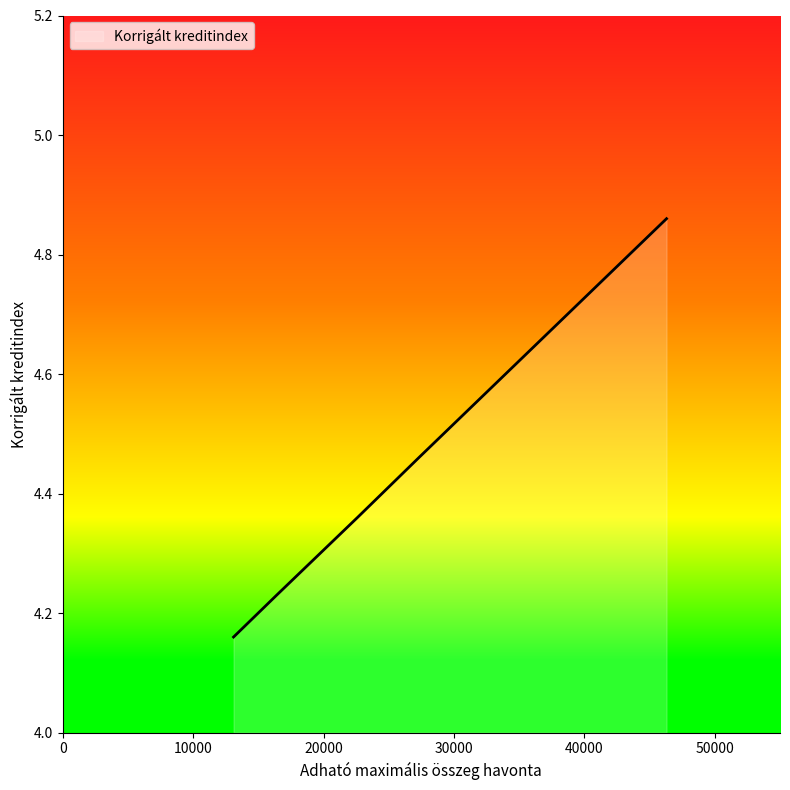

True or false: the data has more than 1 interior local peaks.

False